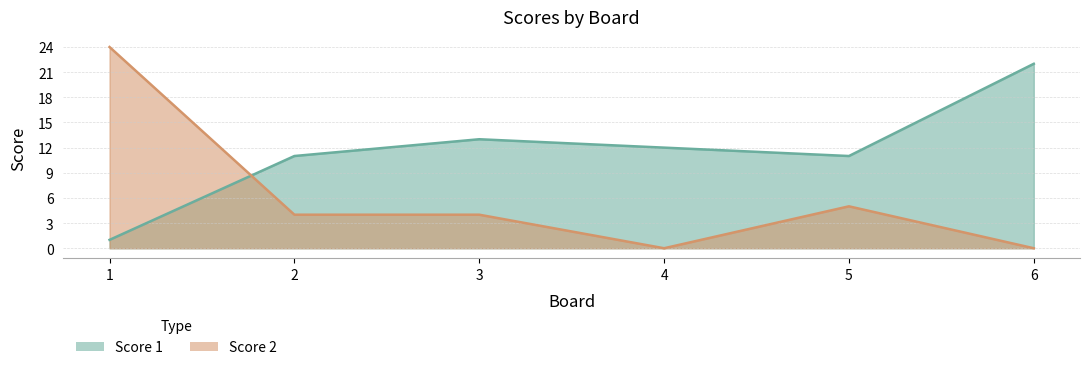

Between 1 and 4, which series saw the biggest shift?

Score 2